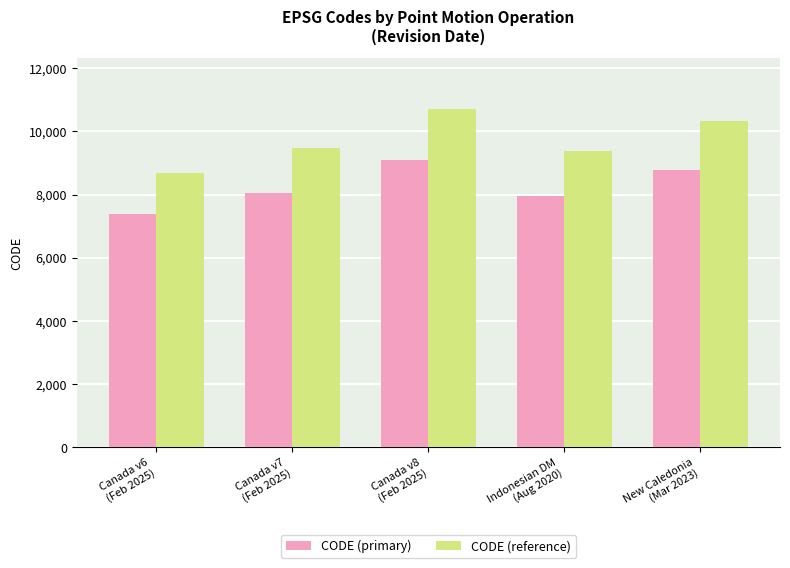

What is the label of the 1st bar from the left?

Canada v6
(Feb 2025)